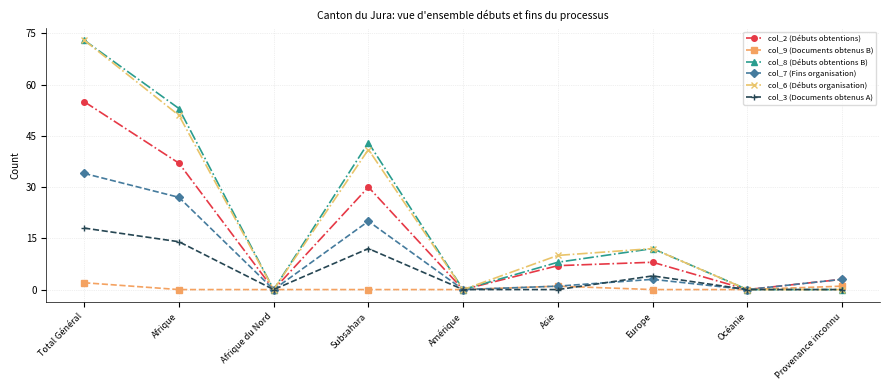

True or false: col_7 (Fins organisation) has a value of 16 at Afrique.

False